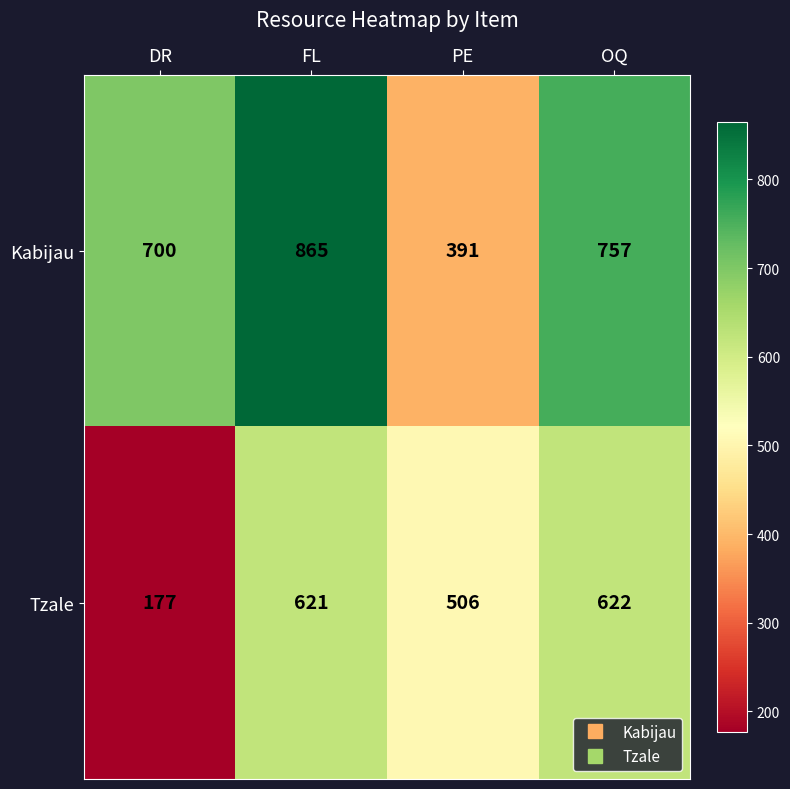

Reading left to right, transcribe all the data shown in this chart.

Kabijau: DR=700	FL=865	PE=391	OQ=757
Tzale: DR=177	FL=621	PE=506	OQ=622